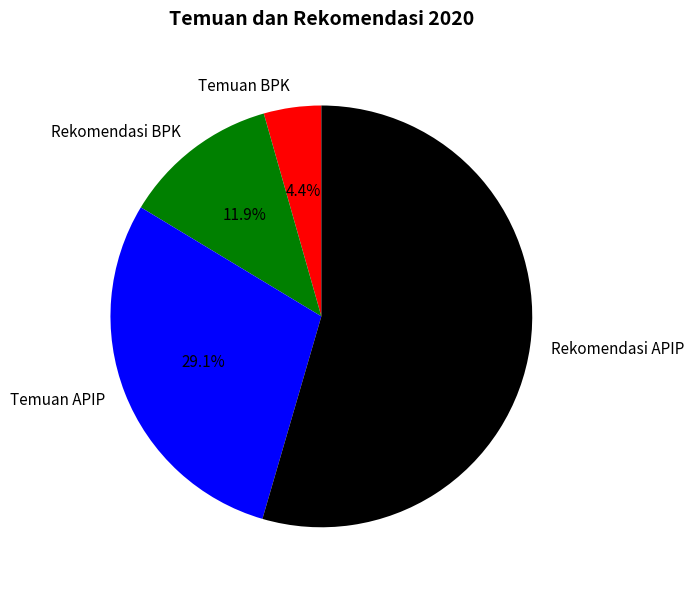

Which category has the smallest portion of the pie?

Temuan BPK